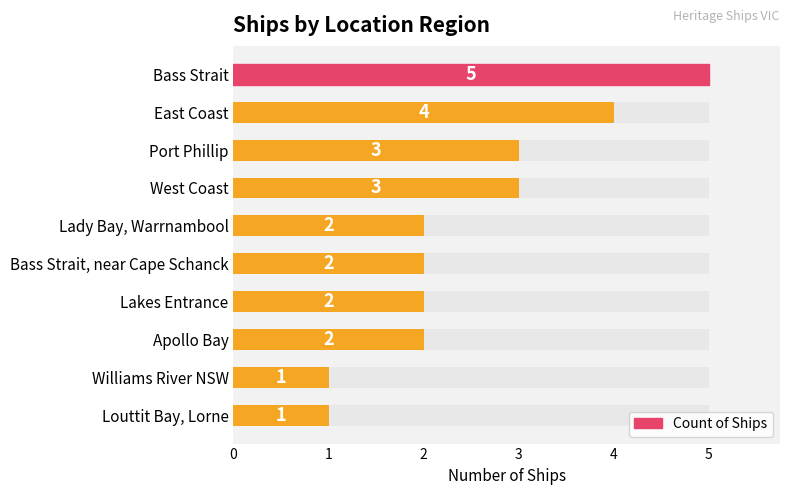

List the labels in order of value, smallest first.

8, 9, 4, 5, 6, 7, 2, 3, 1, 0